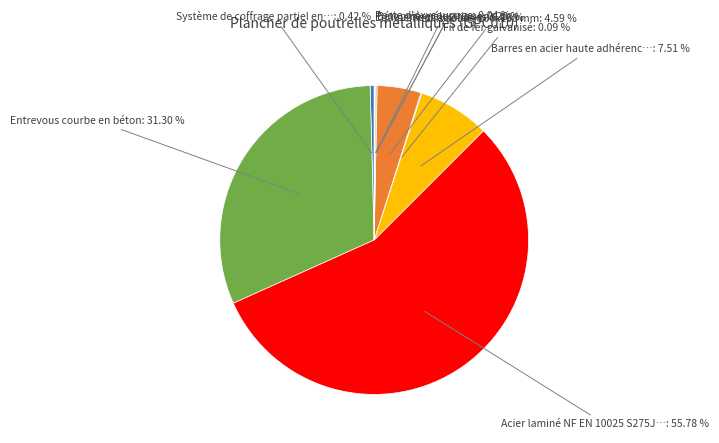

What is the largest slice in the pie chart?

Acier laminé NF EN 10025 S275J…